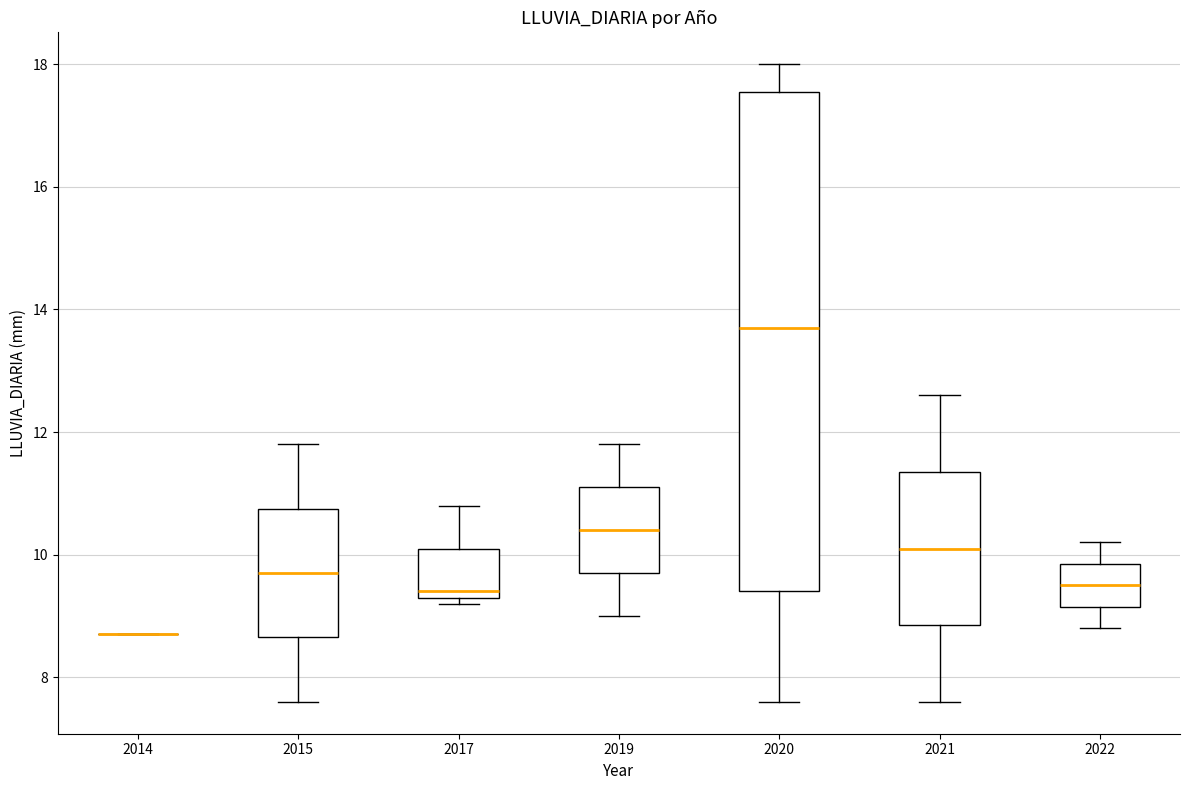

Reading left to right, transcribe this box plot: for each box, give where its median line is, the range the box spans, and where its two whiskers end, as read against the y-axis. The values are not printed on the chart, so give them approximately, as read against the axis.

2014: box collapsed to a line at 8.8, whiskers 8.8 to 8.8
2015: median 9.8, box 8.6 to 10.8, whiskers 7.6 to 11.8
2017: median 9.4 (just above the box's lower edge), box 9.4 to 10.2, whiskers 9.2 to 10.8
2019: median 10.4, box 9.8 to 11.2, whiskers 9.0 to 11.8
2020: median 13.8, box 9.4 to 17.6, whiskers 7.6 to 18.0
2021: median 10.2, box 8.8 to 11.4, whiskers 7.6 to 12.6
2022: median 9.6, box 9.2 to 9.8, whiskers 8.8 to 10.2